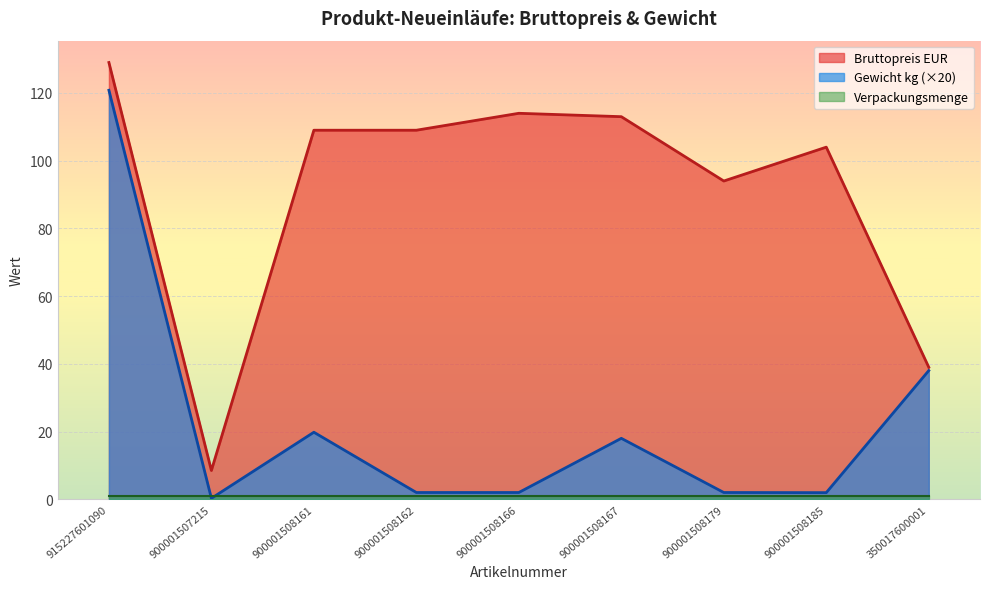

What is the sum of all Gewicht kg values?

204.8